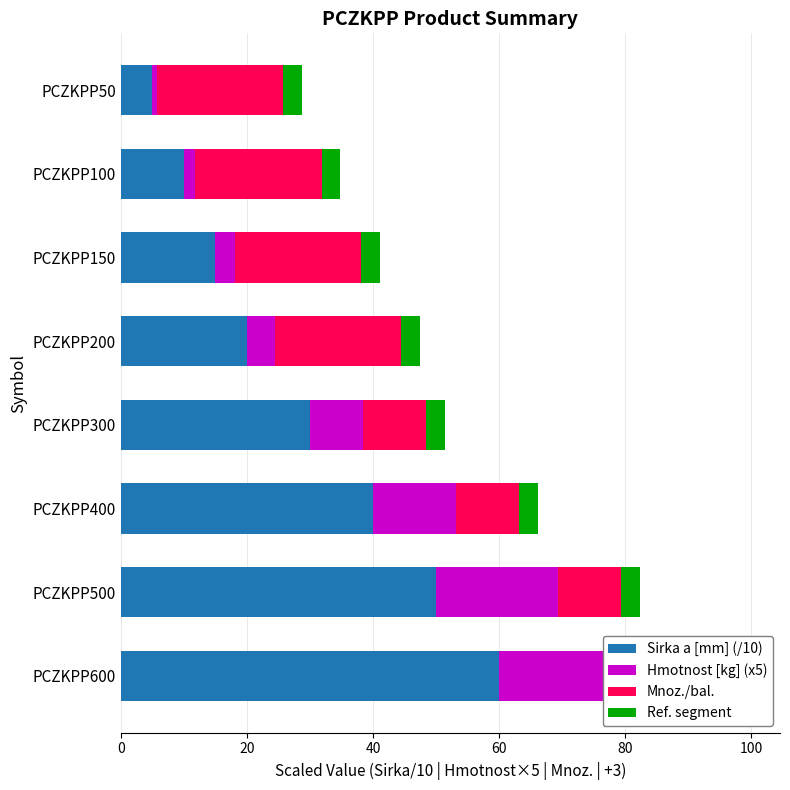

Is it true that Mnoz./bal. equals 20.0 at PCZKPP100?

True